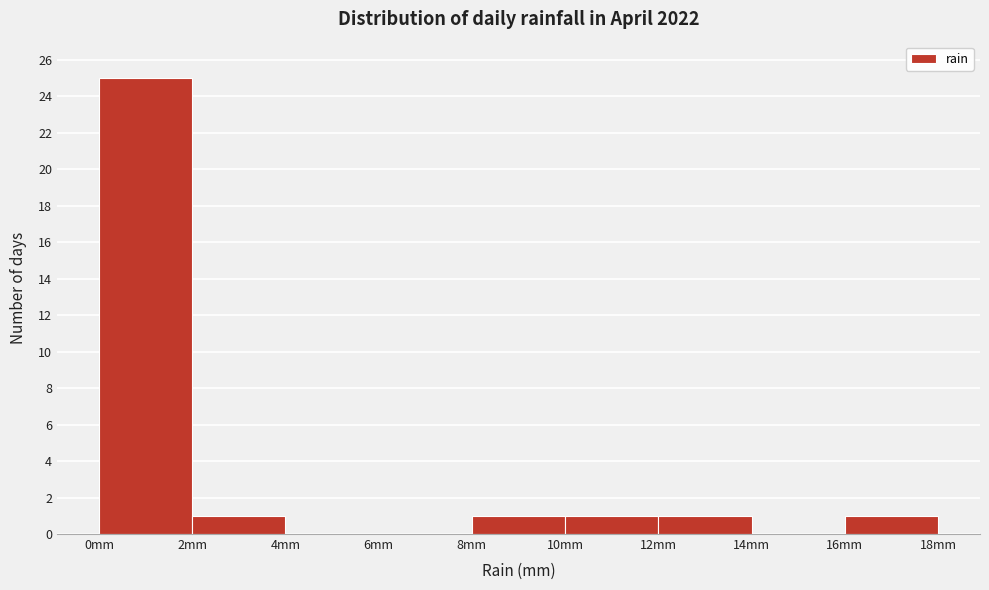

What is the height of the bar covering 10 to 12 on the x-axis? The values are not printed on the chart, so give them approximately, as read against the axis.

1